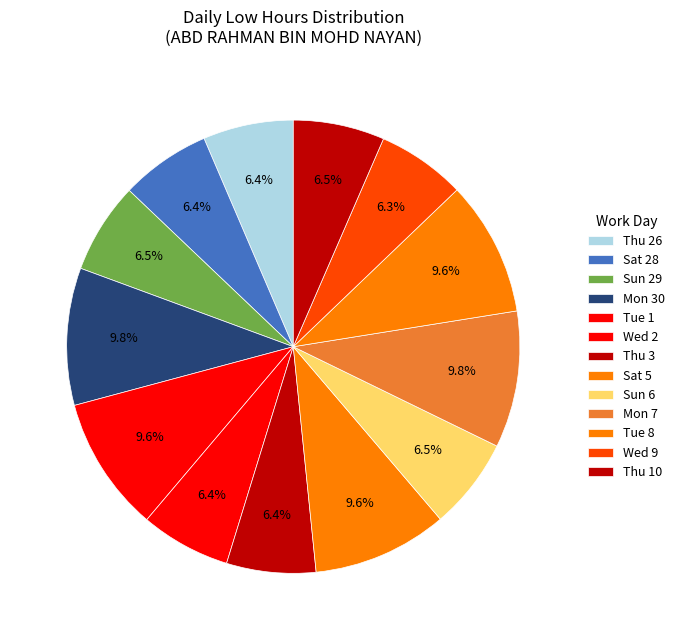

How many slices are in this pie chart?

13